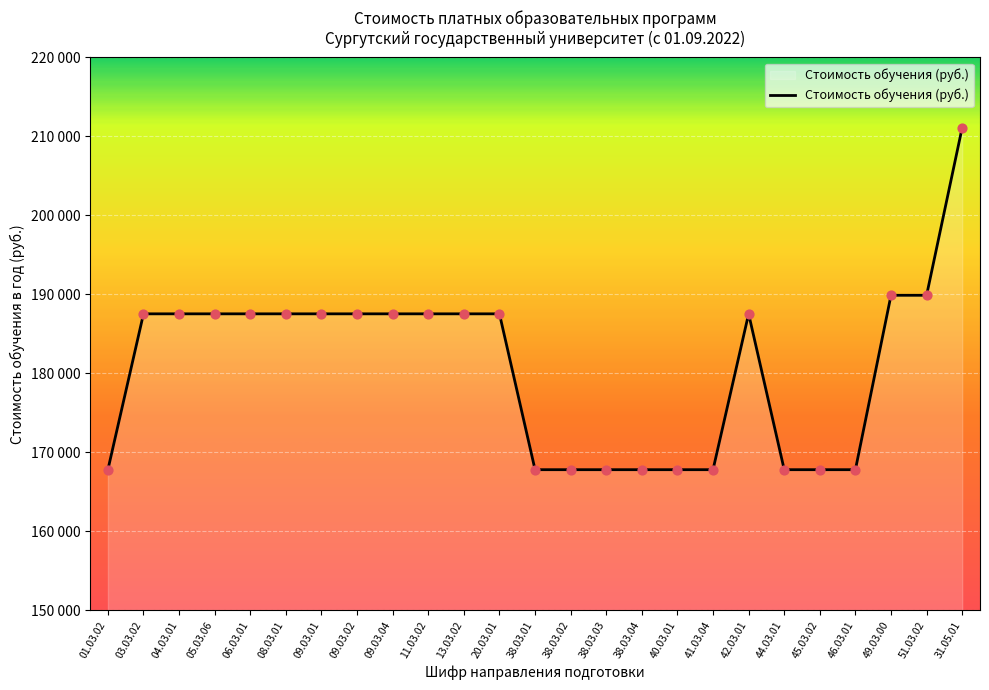

Between 45.03.02 and 08.03.01, which is larger?

08.03.01